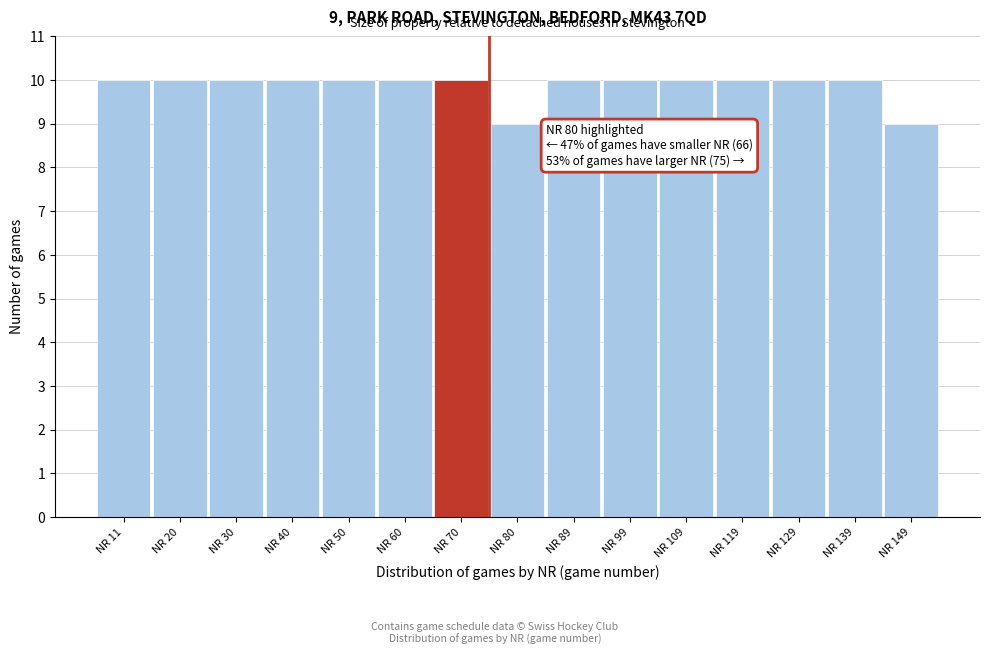

Reading left to right, what are all the values shown in this chart?

10	10	10	10	10	10	10	9	10	10	10	10	10	10	9